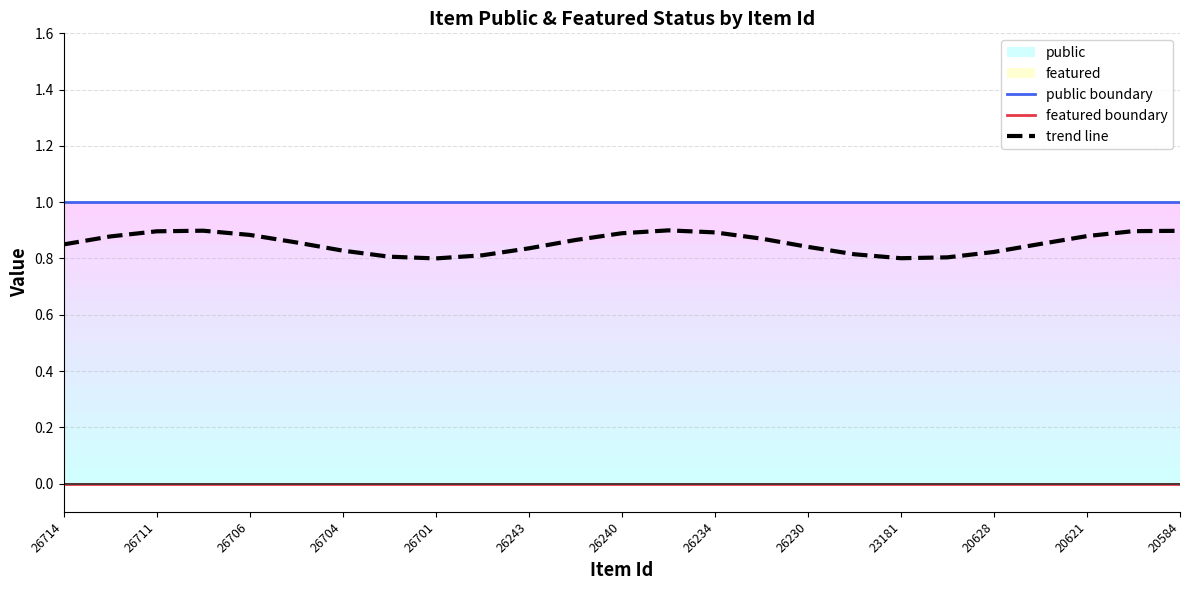

The value of trend line at 26711 is 0.4. True or false?

False